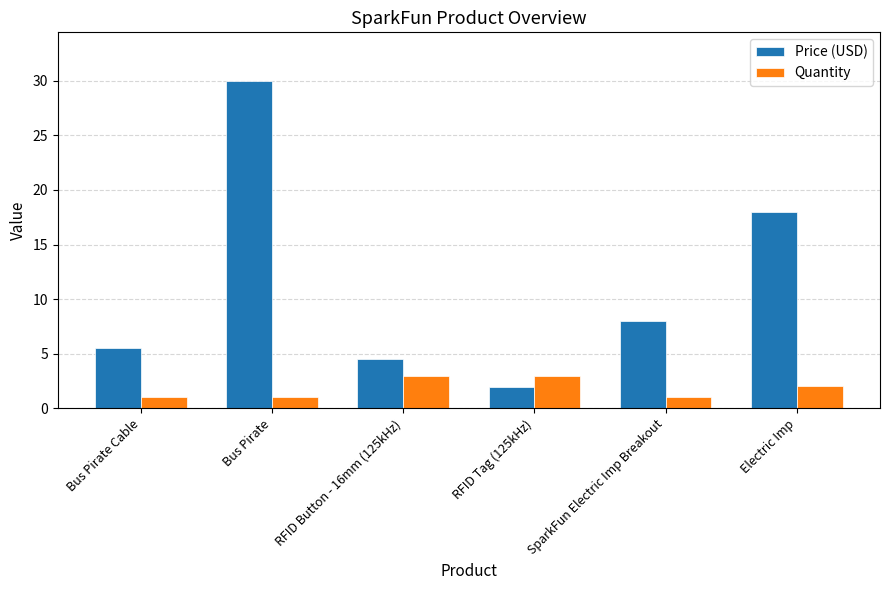

Between Bus Pirate and SparkFun Electric Imp Breakout, which series saw the biggest shift?

Price (USD)